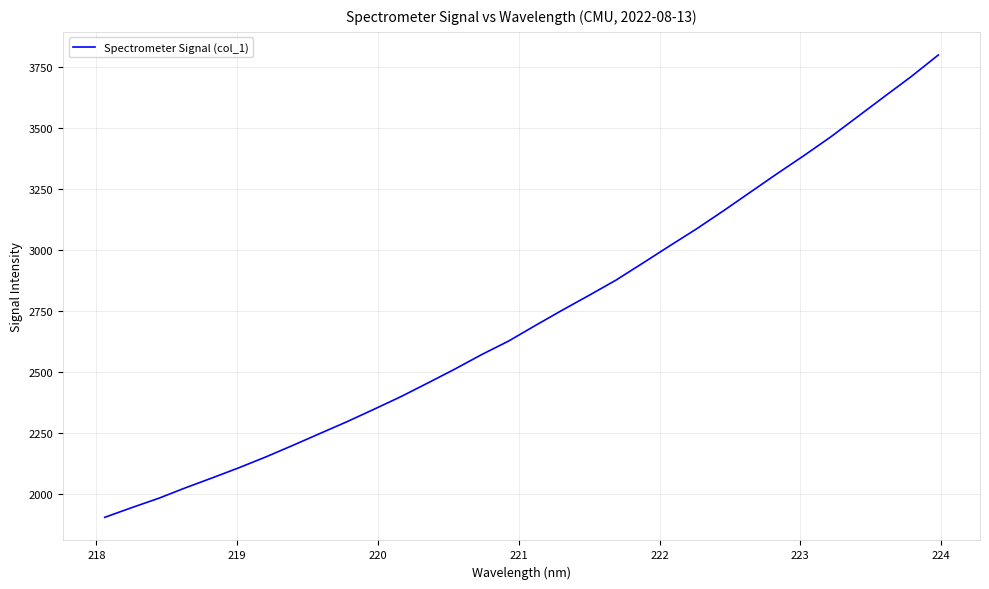

Reading right to left, extract all data points from this chart.

3798.7	3711.0	3628.9	3546.1	3463.3	3386.5	3312.2	3236.1	3159.8	3085.8	3016.1	2945.4	2875.5	2813.2	2752.2	2689.4	2625.3	2570.1	2510.4	2453.6	2397.8	2346.0	2295.2	2247.1	2198.8	2151.5	2107.1	2065.2	2024.3	1981.1	1942.8	1903.2